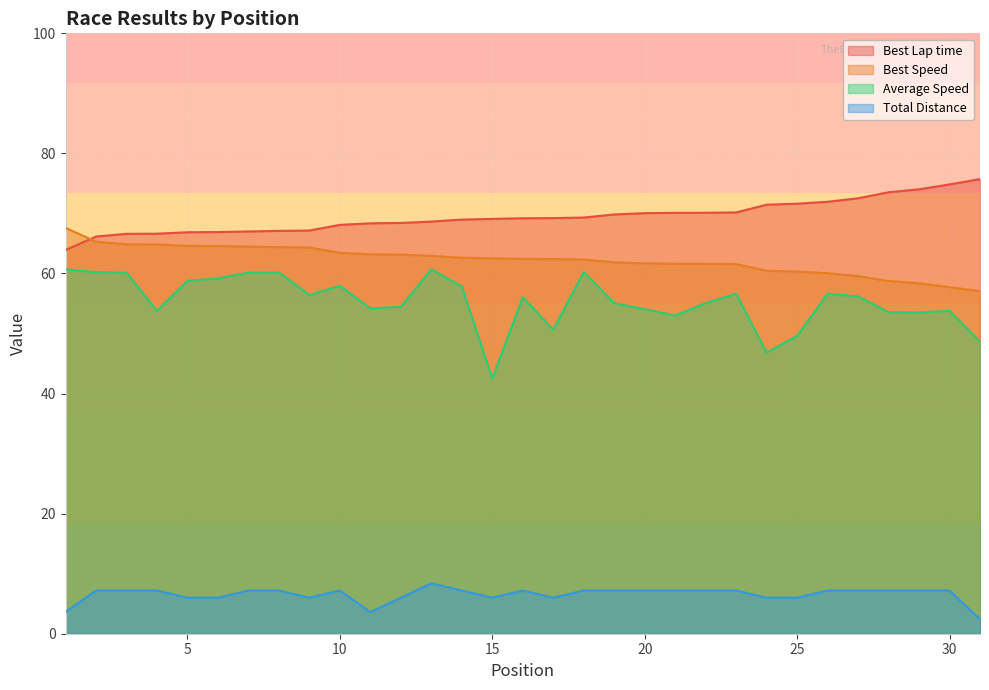

What is the difference between the second highest and minimum values in the Total Distance series?

4.8